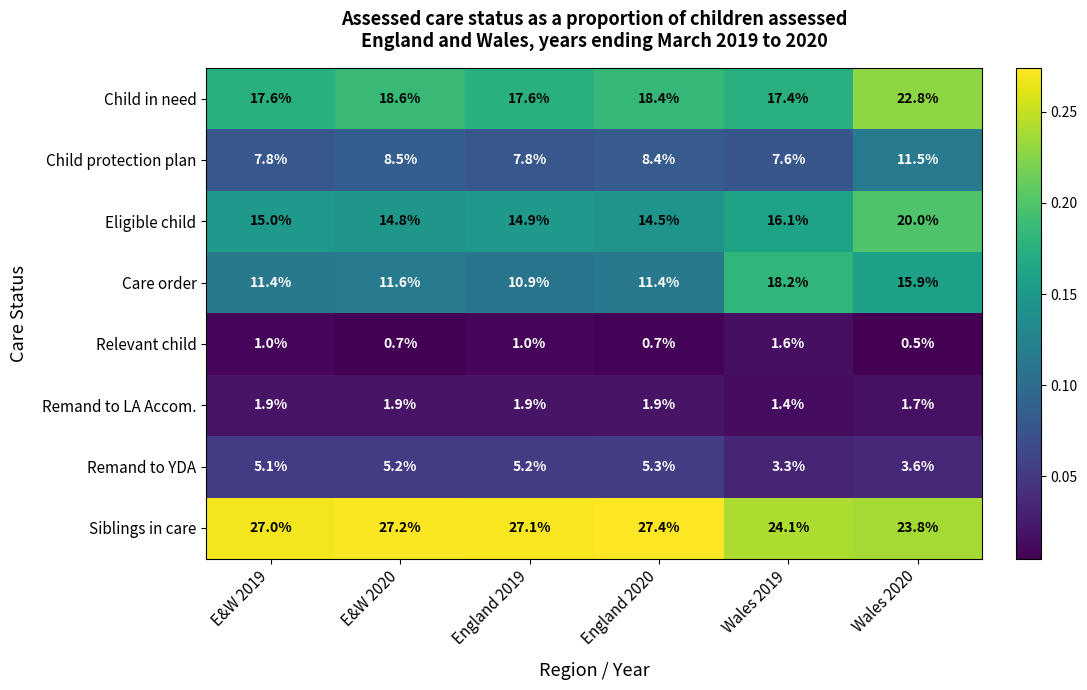

Is the value of Eligible child at E&W 2020 greater than the value of Siblings in care at Wales 2020?

No